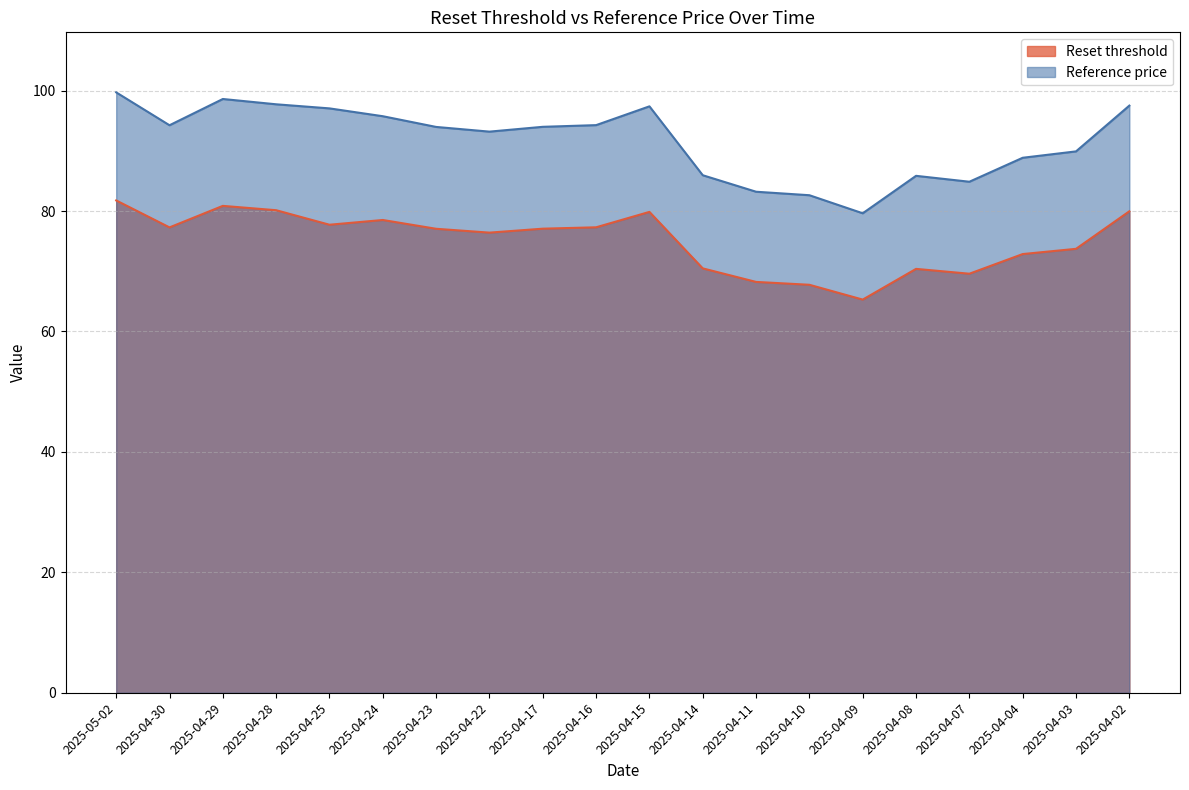

The value of Reference price at 2025-04-15 is 97.4. True or false?

True